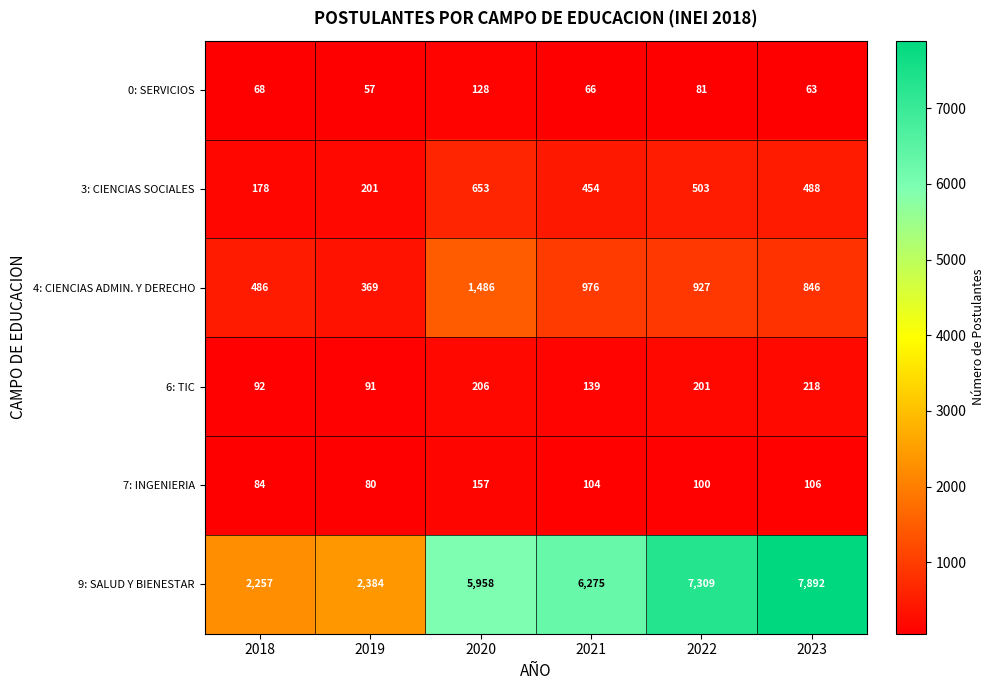

Which series changed the most between 2021 and 2023?

9: SALUD Y BIENESTAR